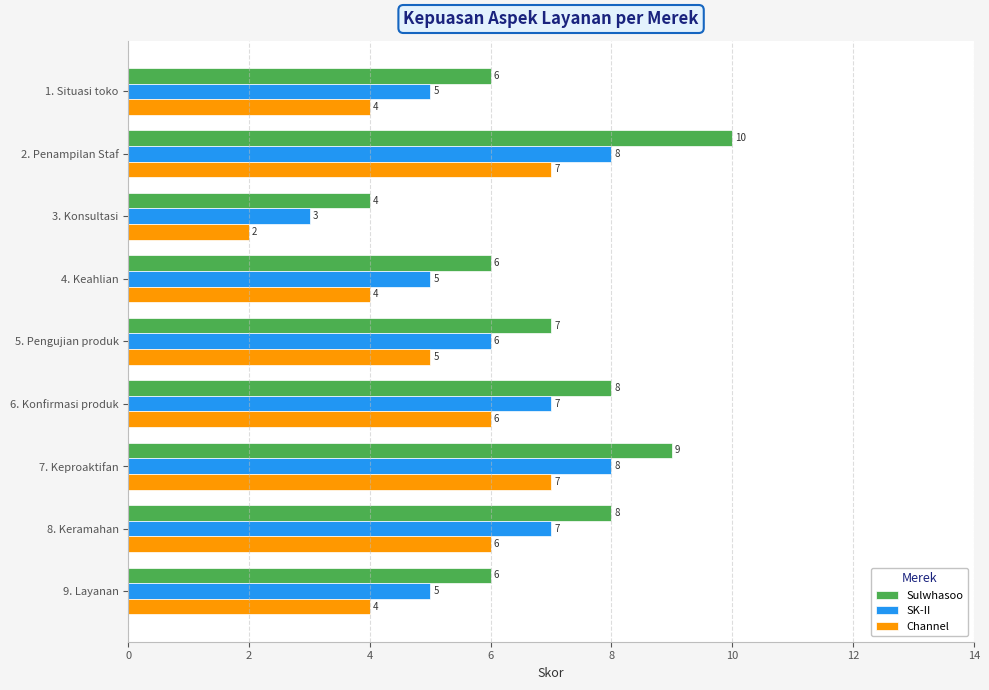

The value of Channel at 1. Situasi toko is 4. True or false?

True